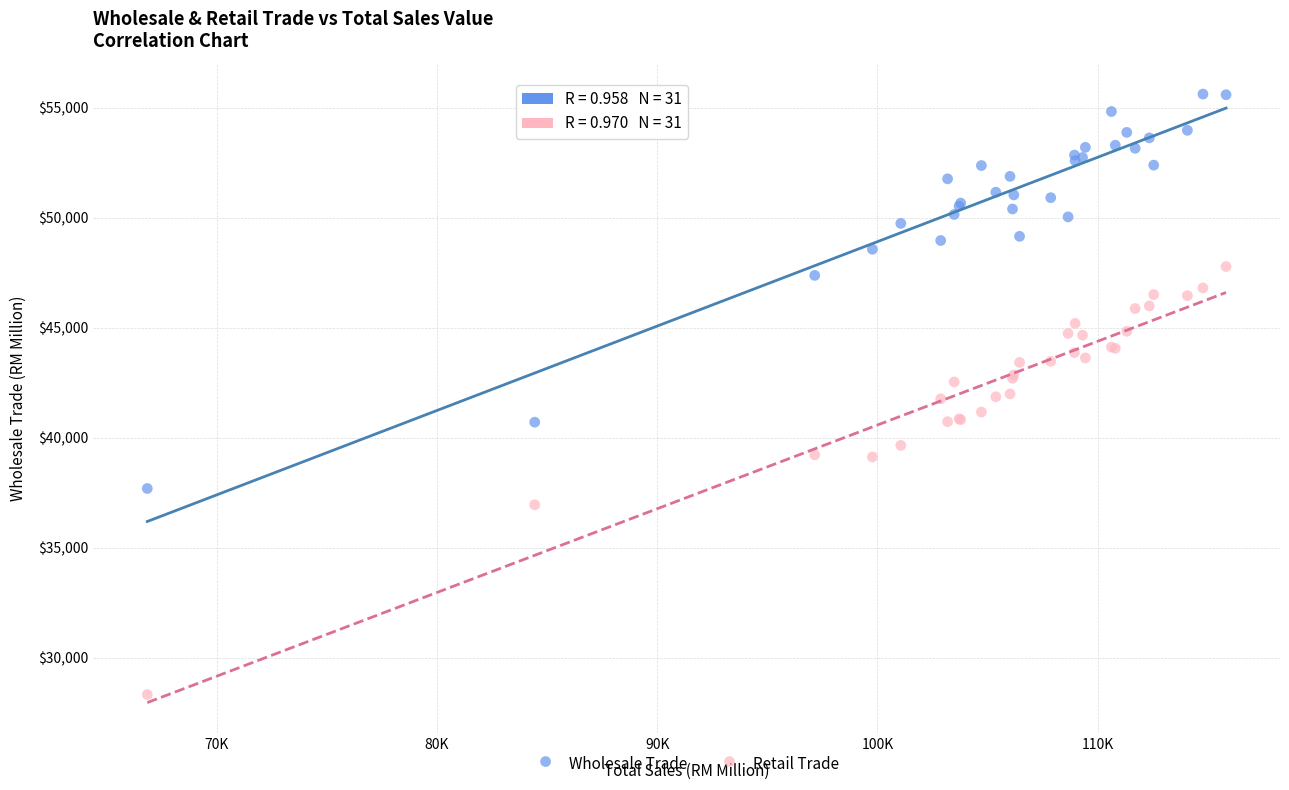

Which series has the widest spread of Y values?

Retail Trade